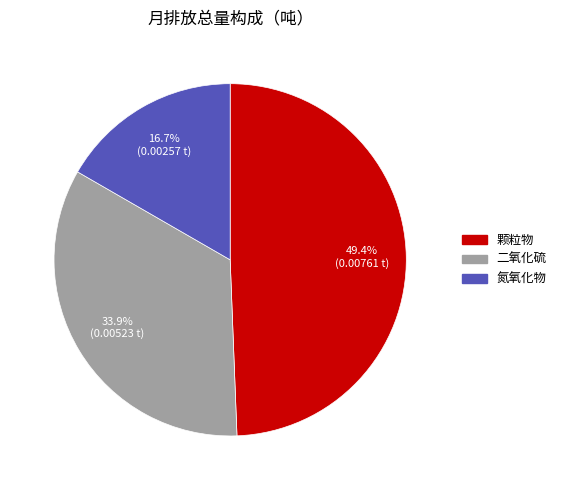

The 氮氧化物 slice represents 29% of the pie. True or false?

False